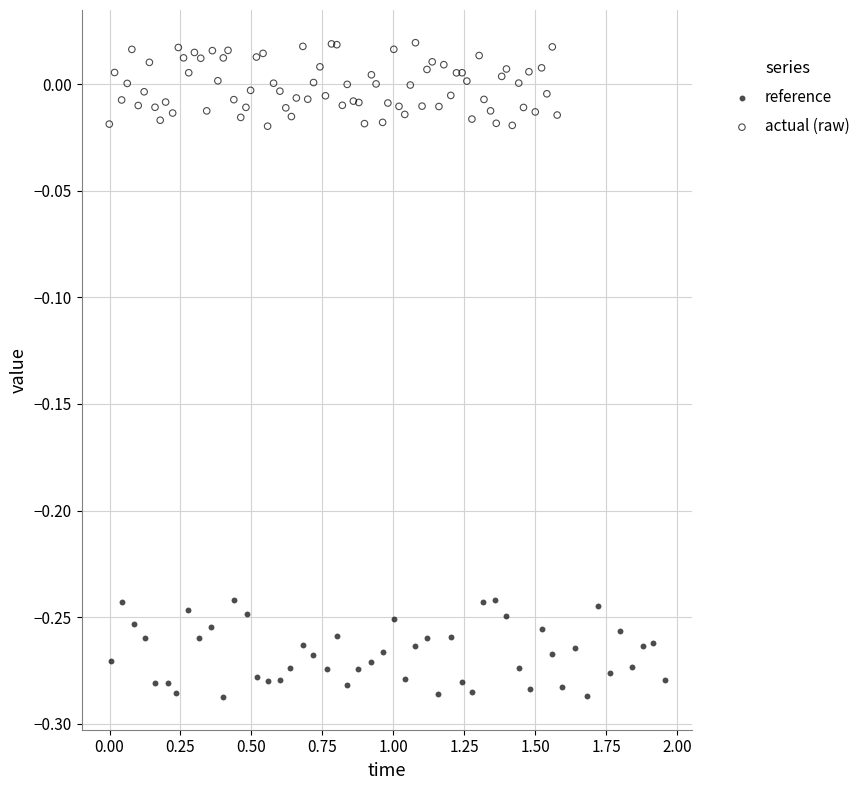

Which series reaches the maximum Y coordinate?

actual (raw)